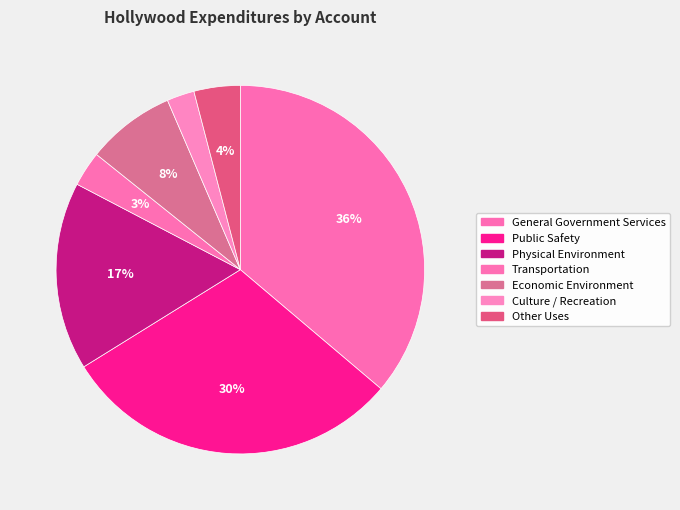

Combined, what portion of the pie is Public Safety and Transportation?

33.1%